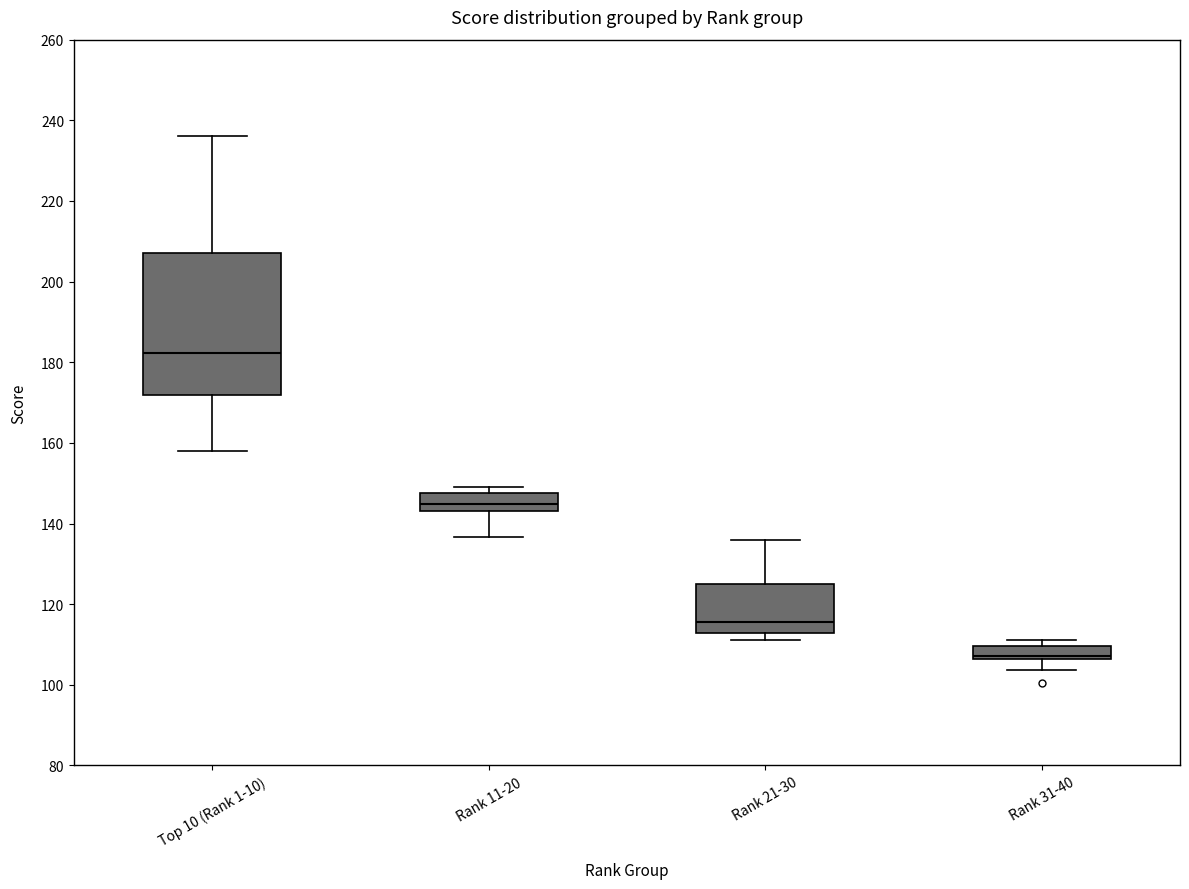

Which box is the tallest, from its lower edge to its upper edge?

Top 10 (Rank 1-10)